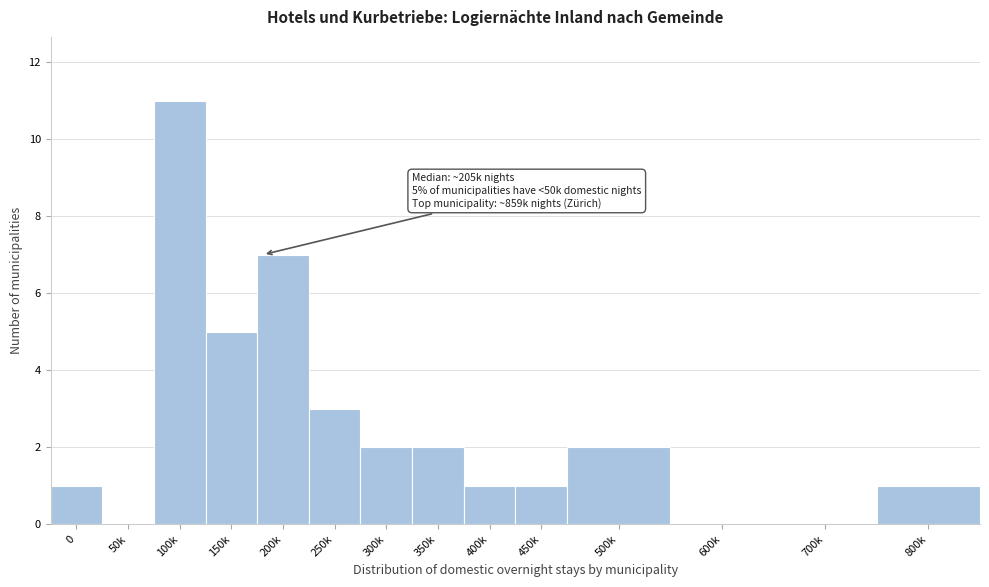

Reading right to left, list all the values displayed in this chart.

800k=1	700k=0	600k=0	500k=2	450k=1	400k=1	350k=2	300k=2	250k=3	200k=7	150k=5	100k=11	50k=0	0=1